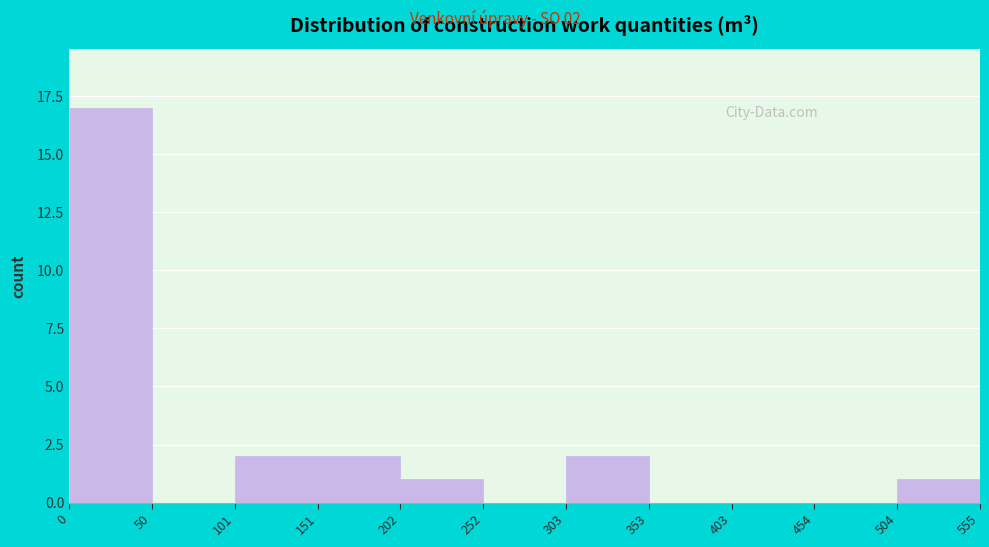

Which range on the x-axis has the tallest bar?

0 to 50